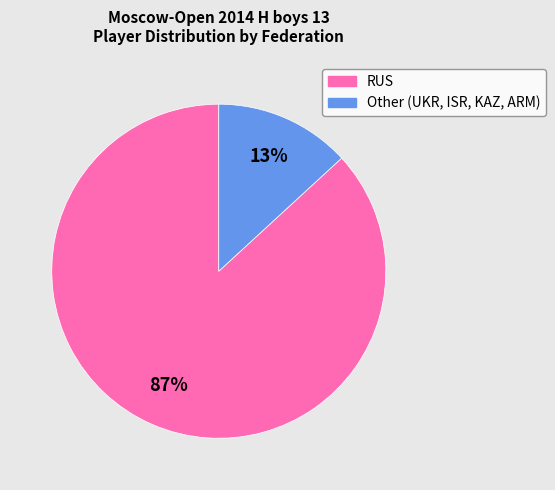

Which category has the smallest portion of the pie?

Other